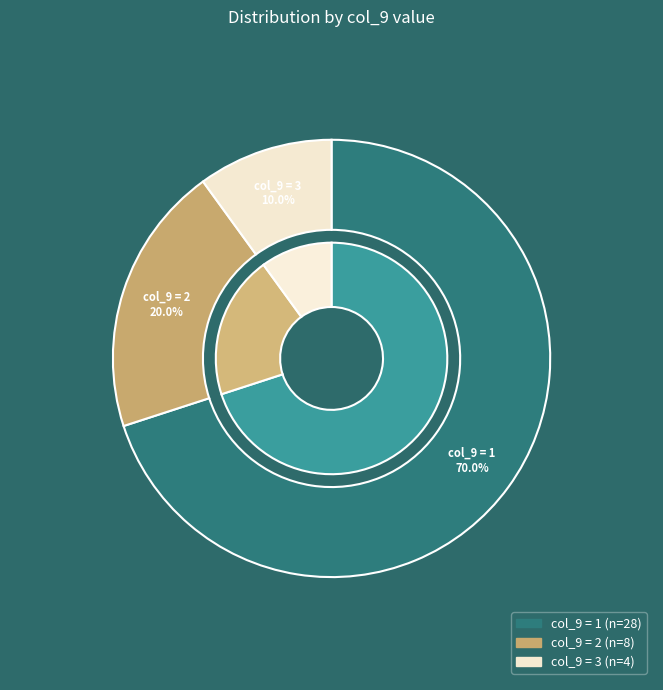

What is the largest slice in the pie chart?

1